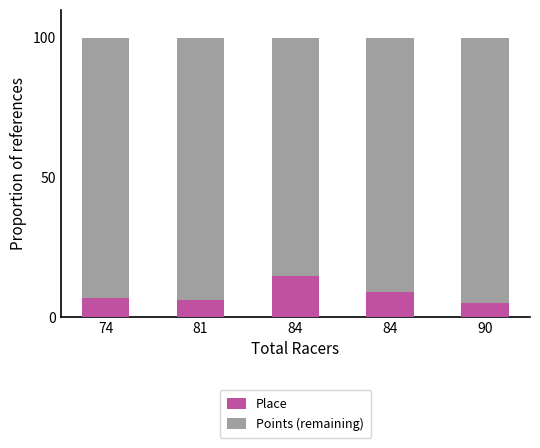

List the series in order of their peak value, highest first.

Points (remaining), Place